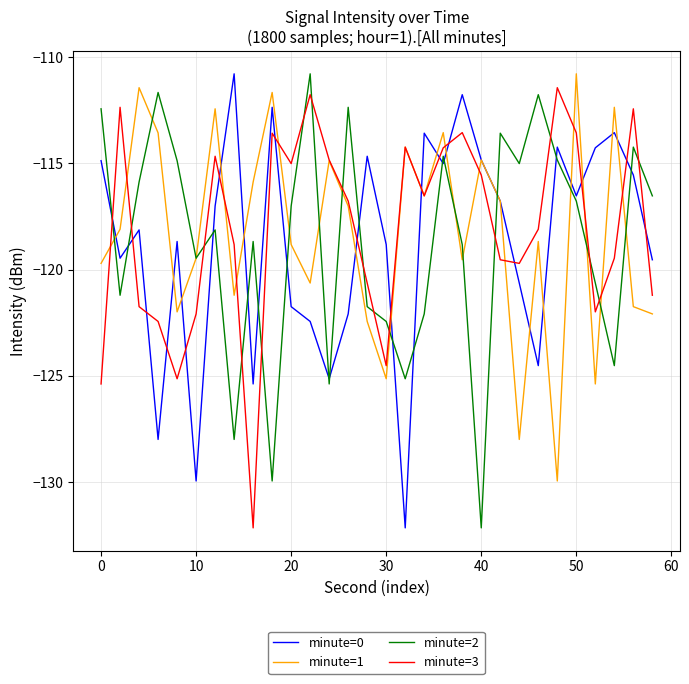

What is the minimum value for minute=0?

-132.2